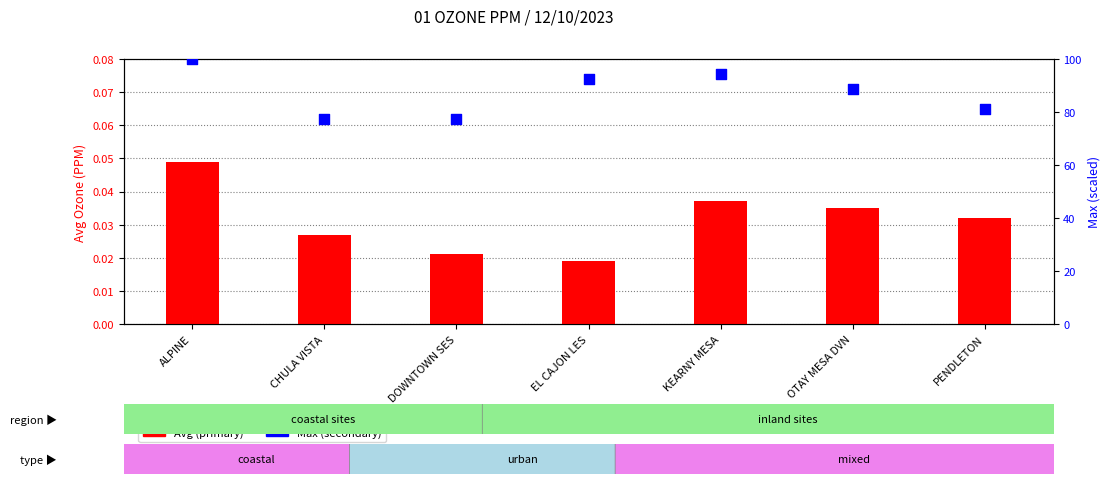

Is the value of Avg (primary) at OTAY MESA DVN greater than the value of Max (secondary) at EL CAJON LES?

No